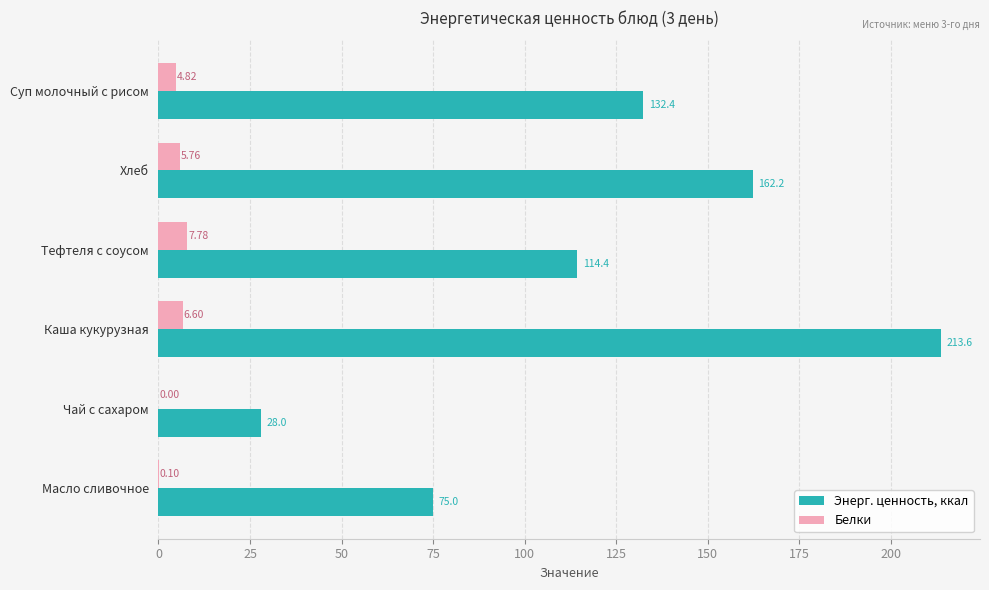

Where is Энерг. ценность, ккал nearest to the value 120?

Тефтеля с соусом